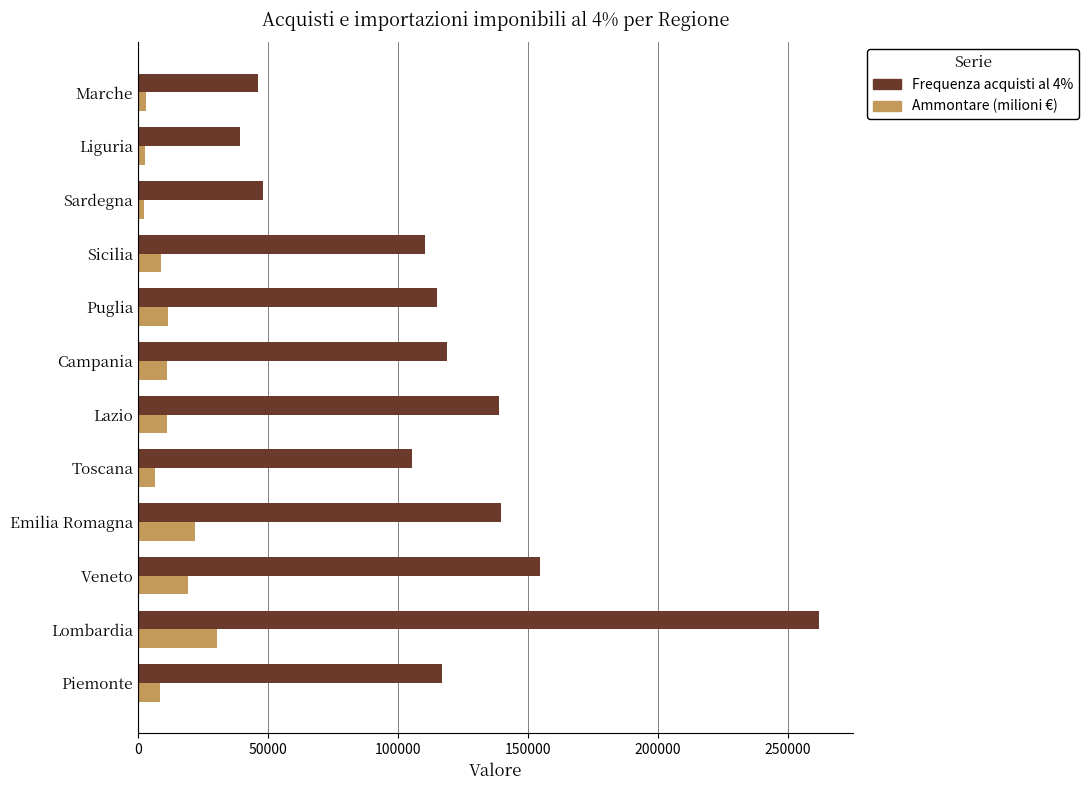

The value of Ammontare (milioni €) at Campania is 11106.8. True or false?

True